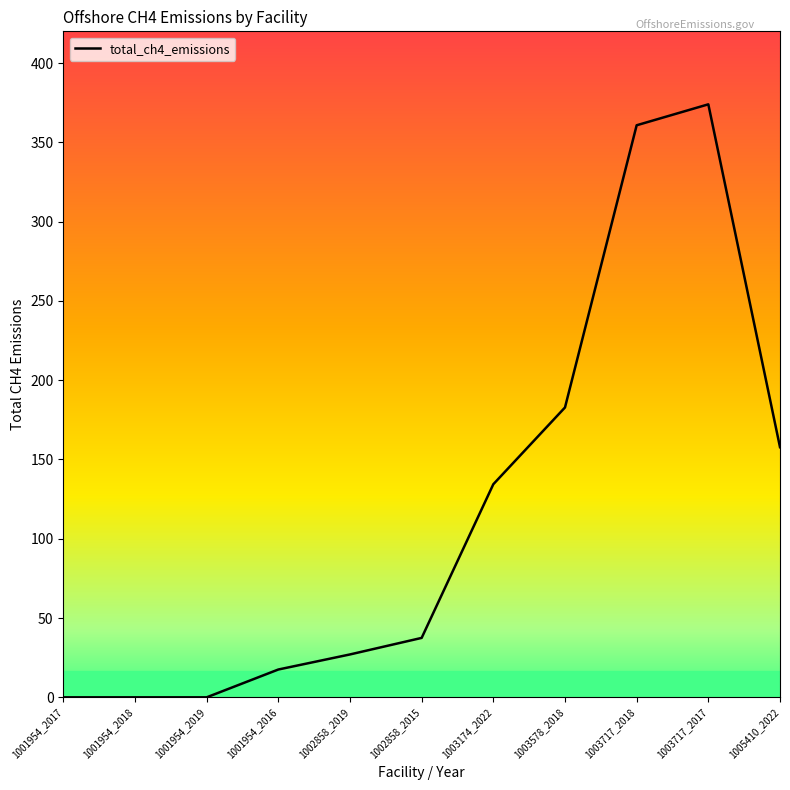

Approximately how many times larger is the value at 1005410_2022 compared to 1002858_2019?

5.8